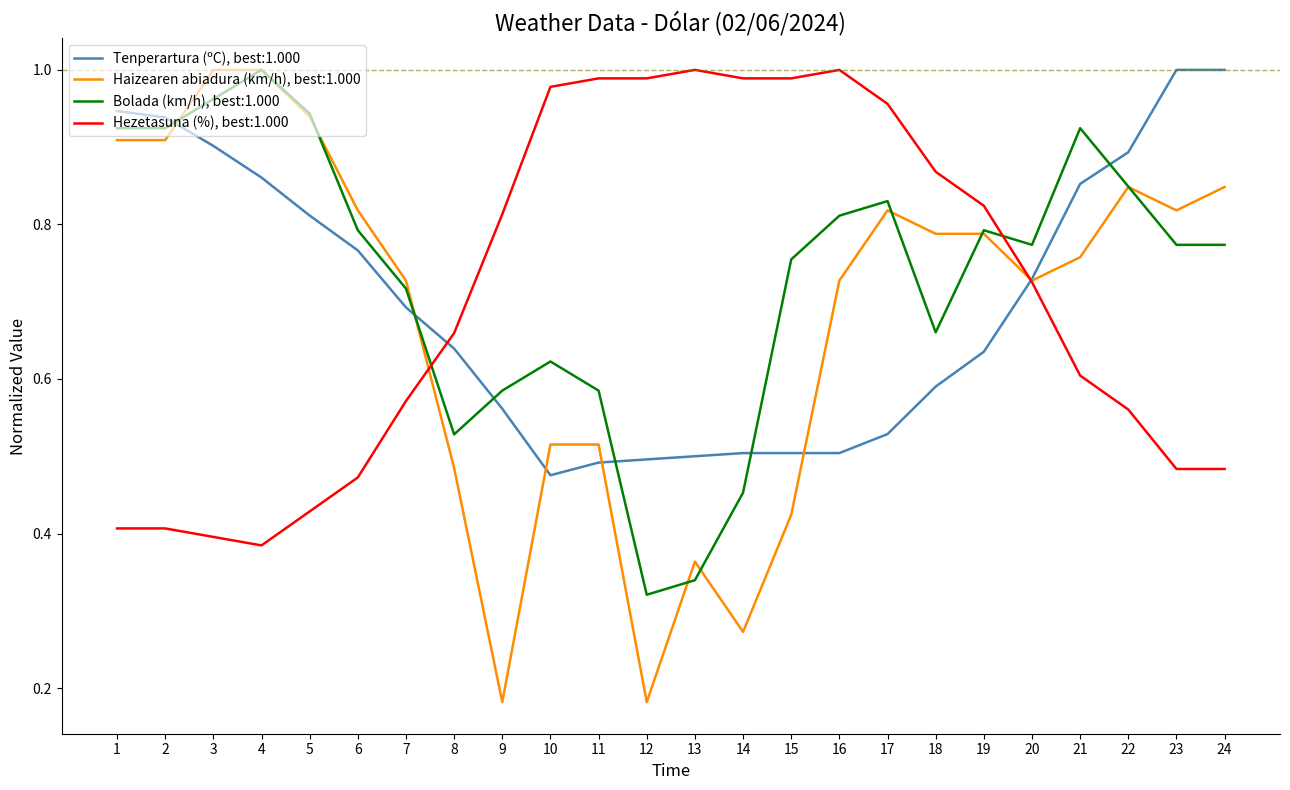

Is it true that Bolada (km/h), best:1.000 equals 0.4 at 23?

False